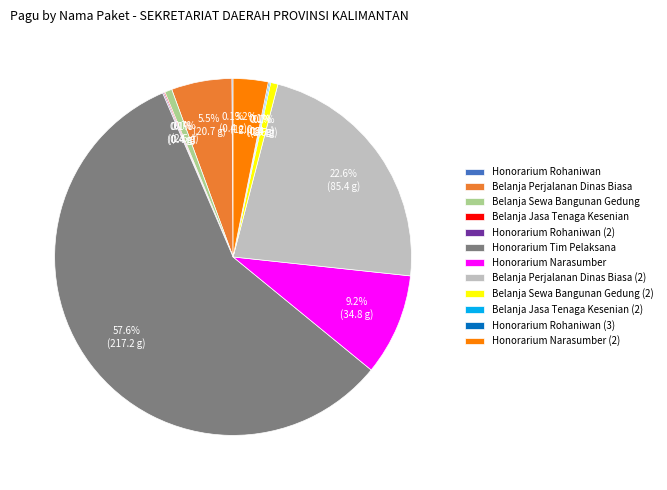

Which category accounts for the majority?

Honorarium Tim Pelaksana